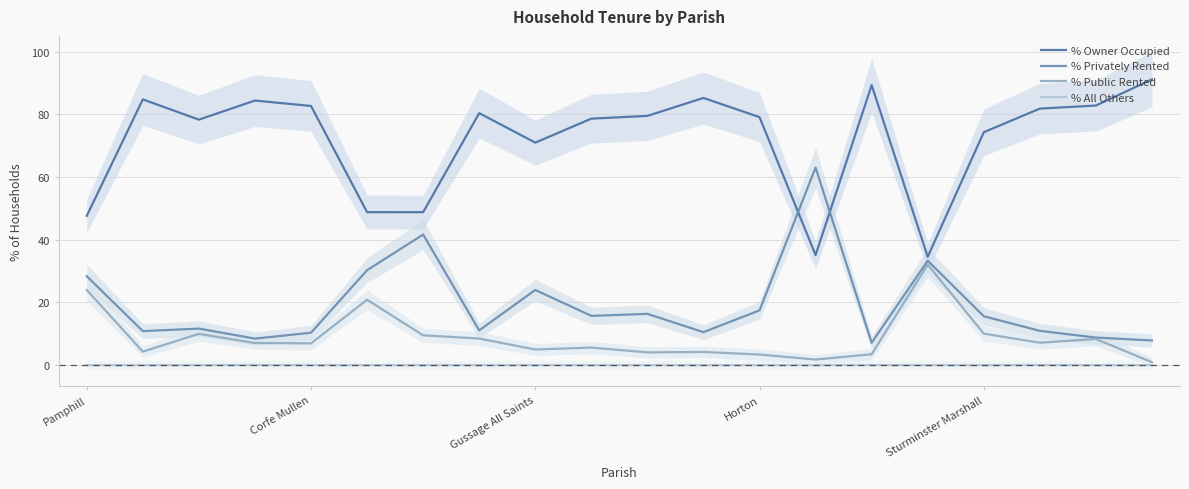

What is the minimum value for % Privately Rented?

7.2